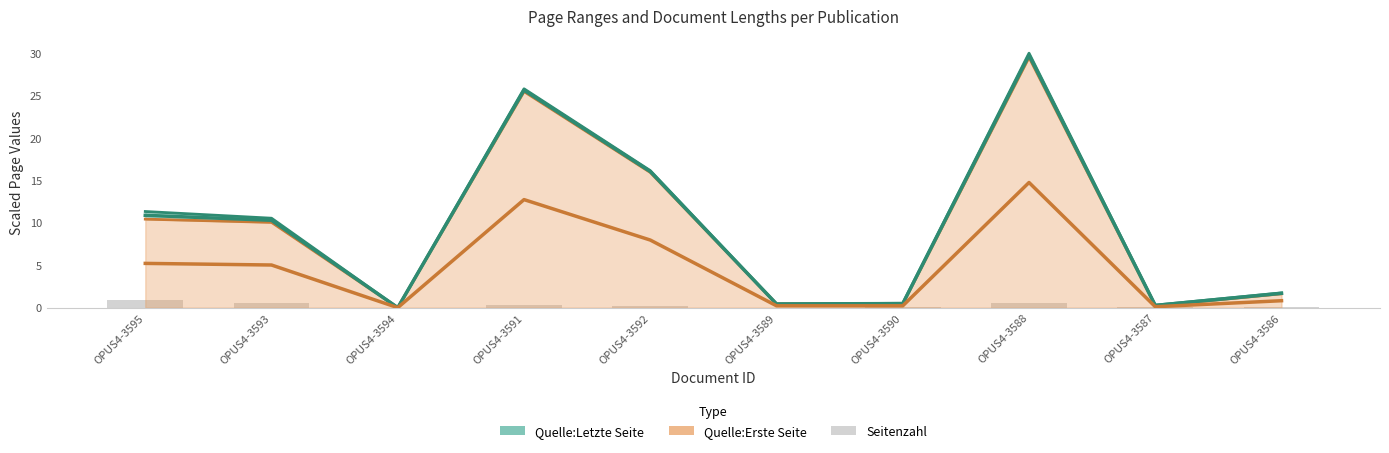

Rank the series at OPUS4-3591 from highest to lowest value.

letzte_seite, erste_seite, seitenzahl